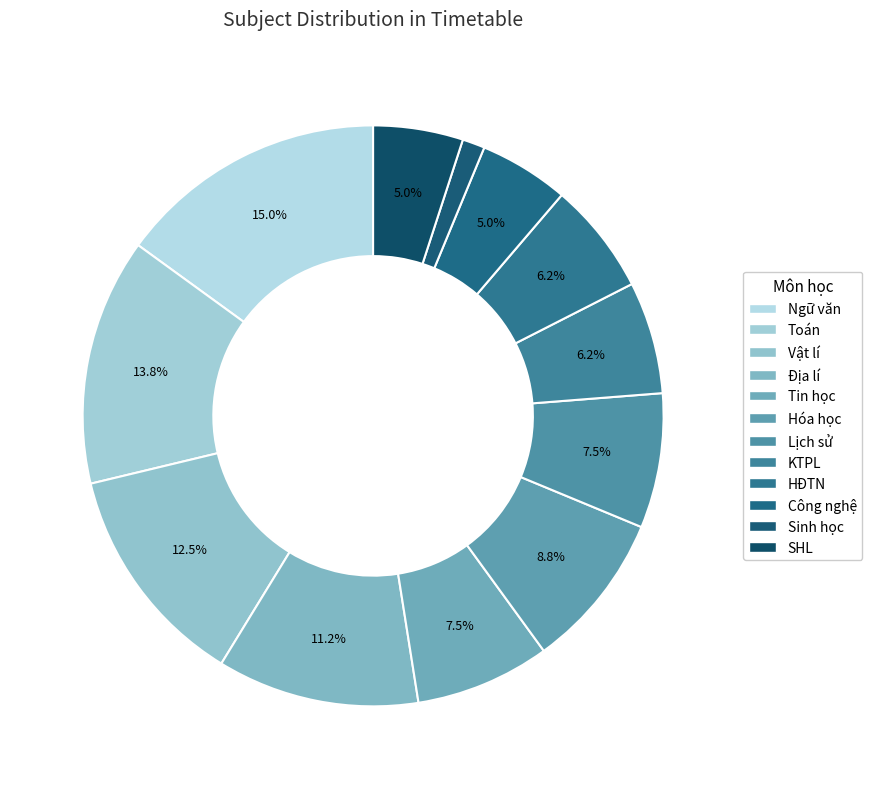

Count the number of slices in the pie.

12